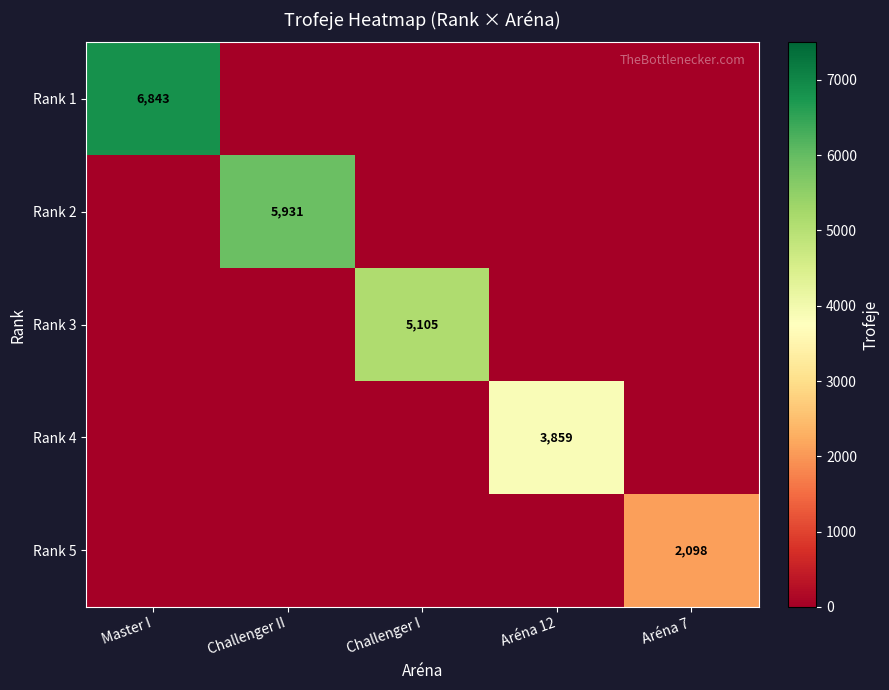

At which category is the sum across all series the highest?

Master I